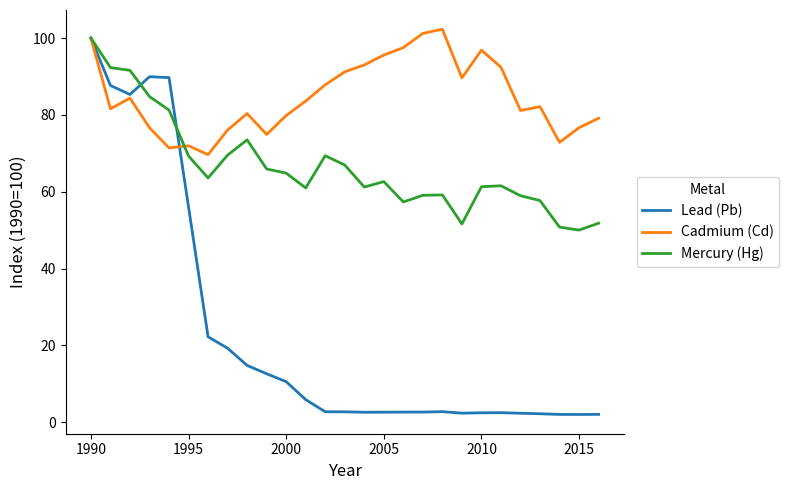

Which series has the largest range (max minus min)?

Lead (Pb)